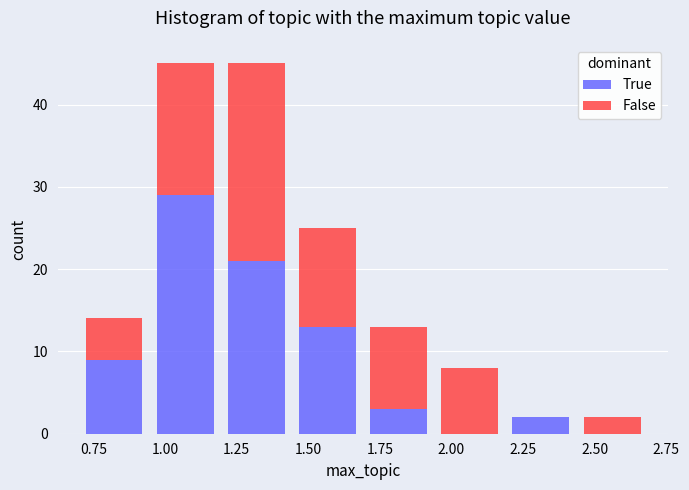

What is the total height of the stacked bar covering 1.70 to 1.95 on the x-axis? Neither the bar edges nor the heights are printed on the chart, so give them approximately, as read against the axes.

13